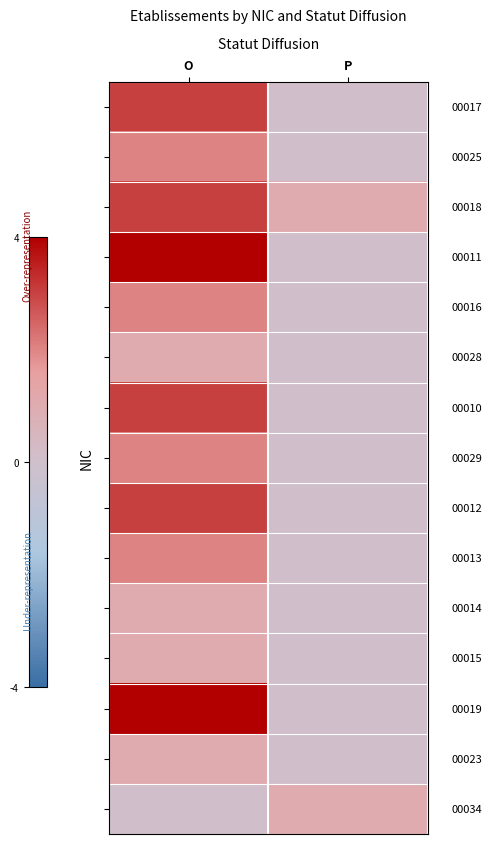

At how many categories does at least one series exceed 0?

2